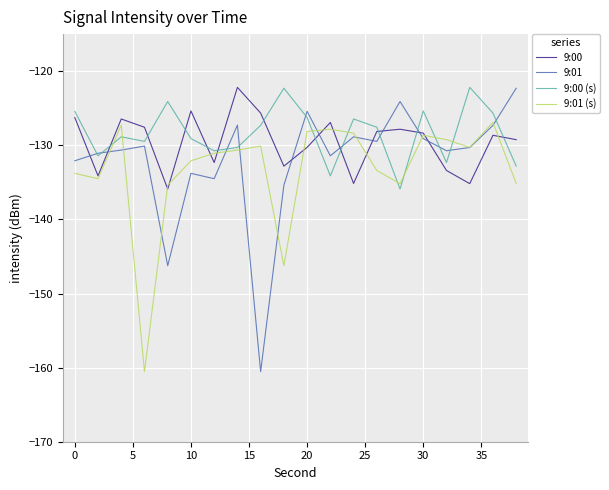

Does the chart display data point markers on the line(s)?

No